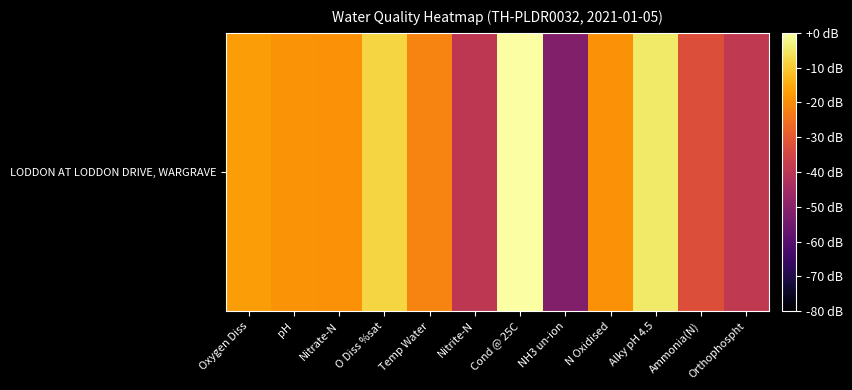

The chart shows a value of -21.7 at Temp Water. True or false?

True